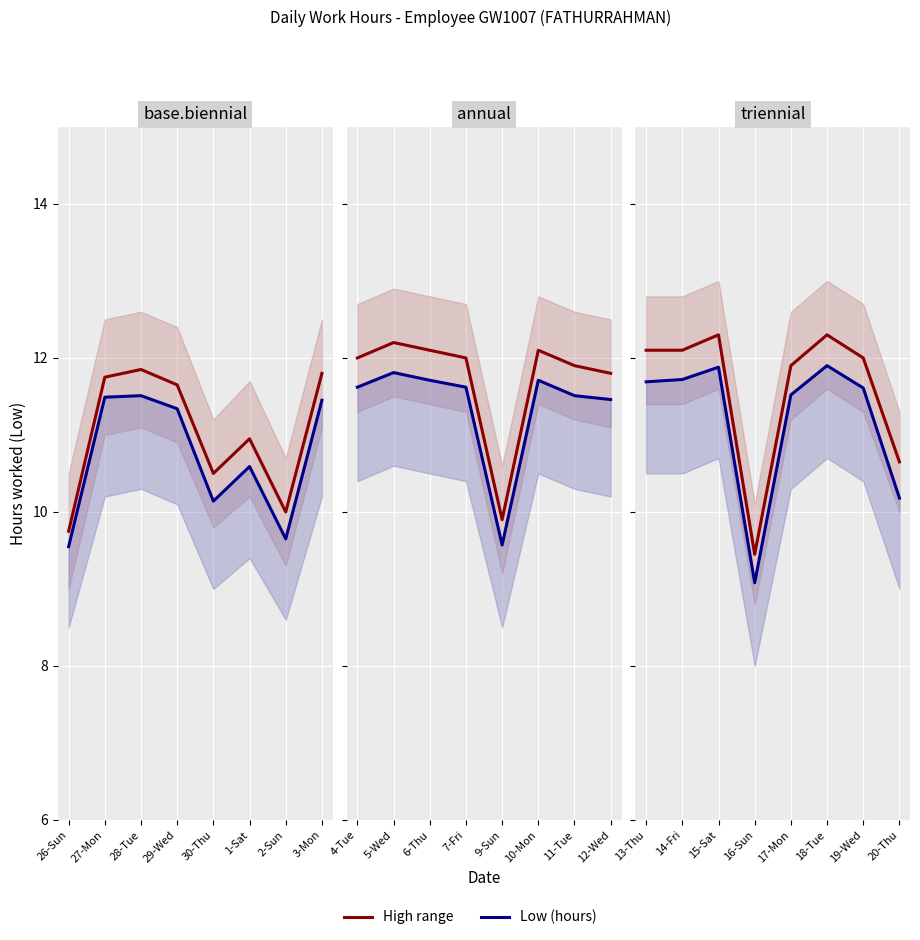

Does the chart display data point markers on the line(s)?

No